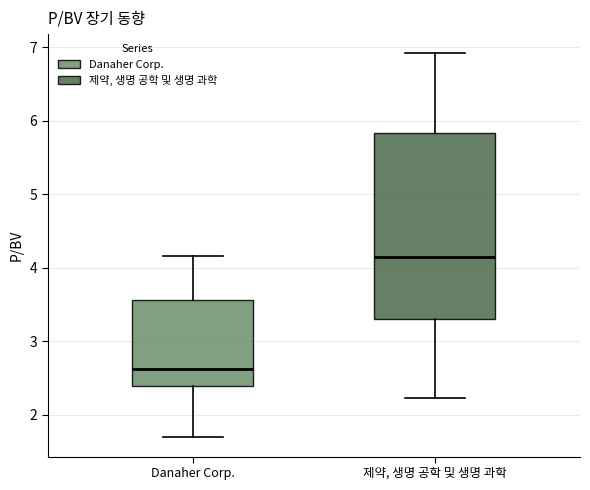

Which box is the tallest, from its lower edge to its upper edge?

제약, 생명 공학 및 생명 과학